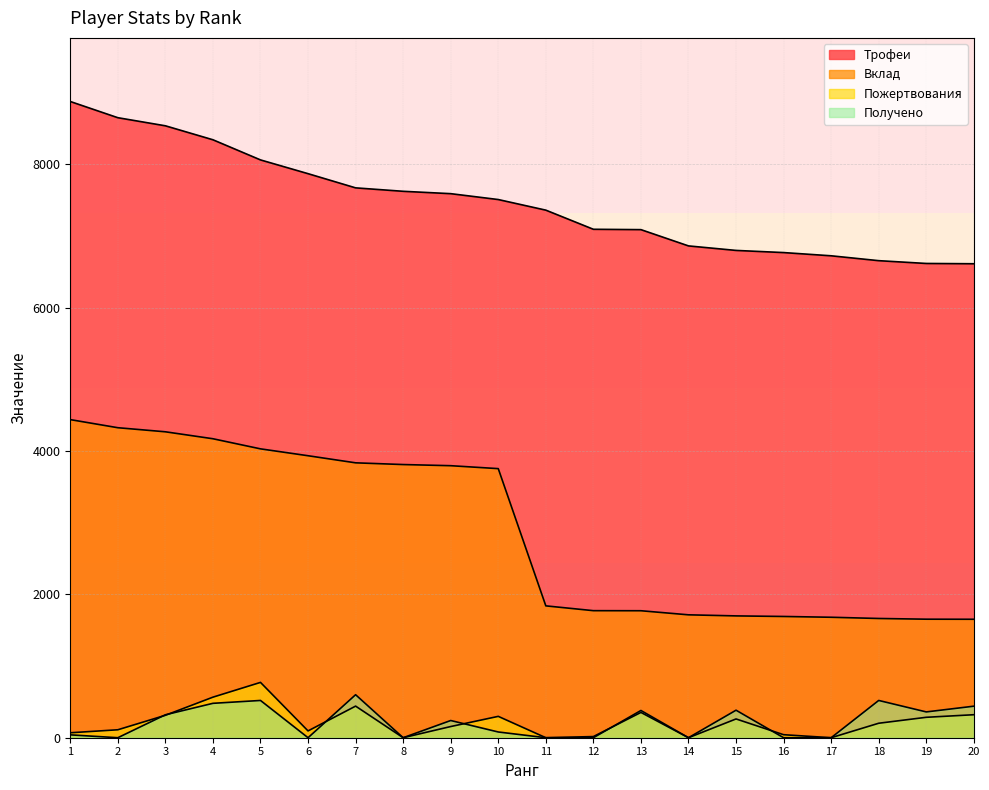

Which has a higher value, 4 or 9?

4